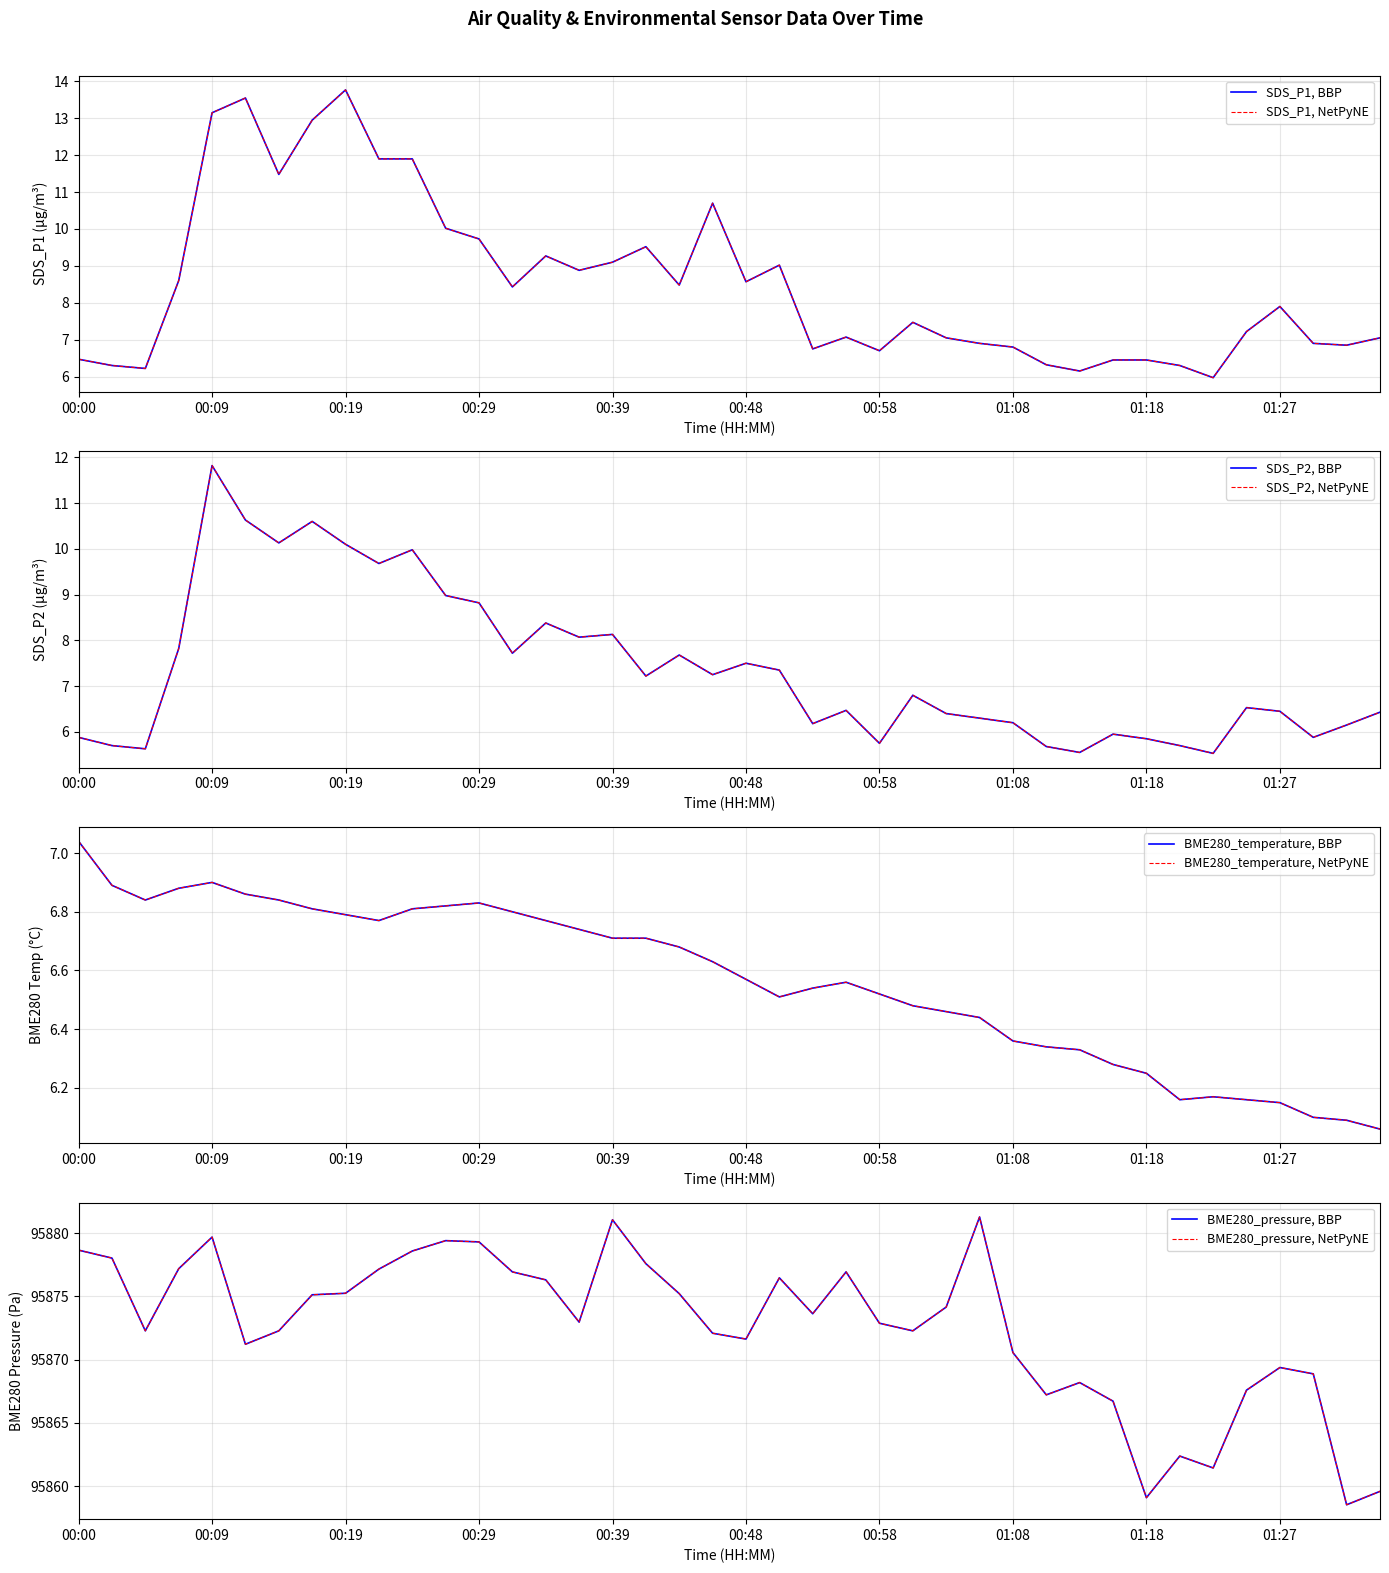

The SDS_P2 series shows 13.3 at 00:24. True or false?

False